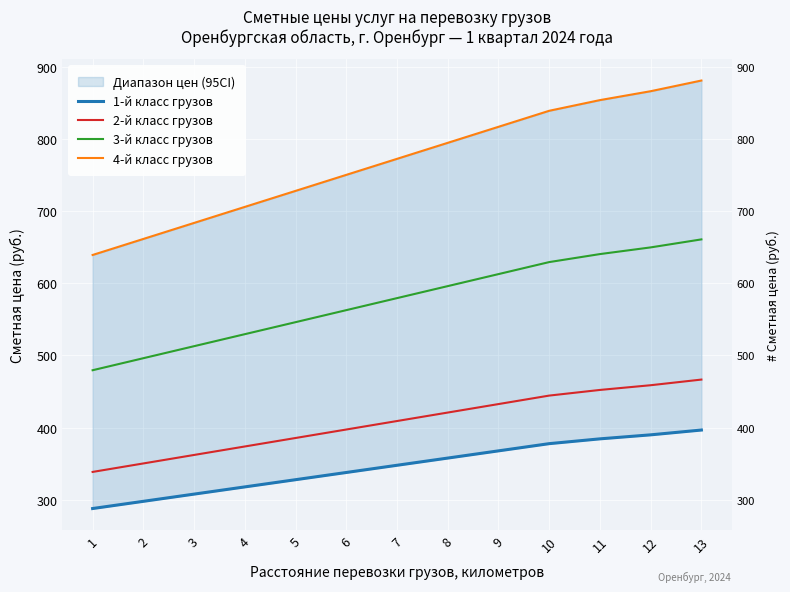

How many lines are shown in the chart?

4